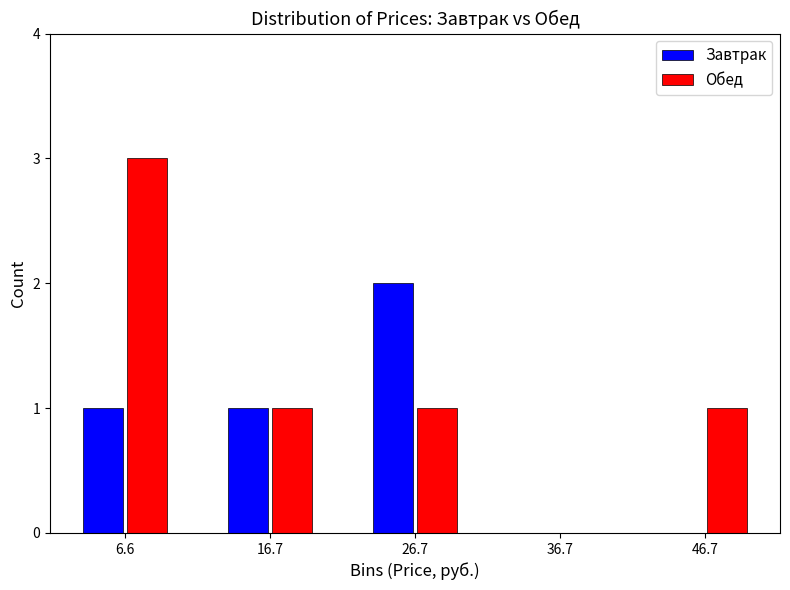

What is the height of the Завтрак bar covering 22 to 32 on the x-axis? Neither the bar edges nor the heights are printed on the chart, so give them approximately, as read against the axes.

2